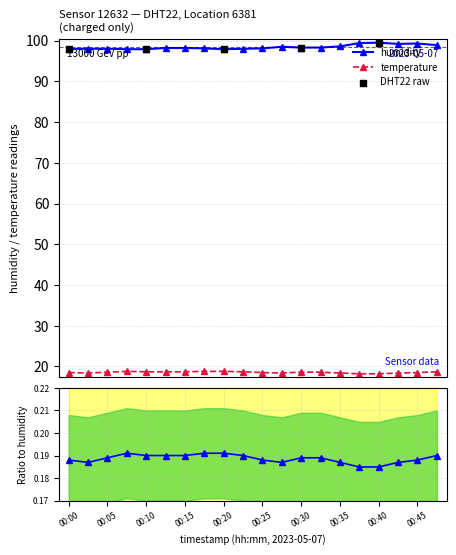

Which series contains the lowest Y value?

temperature